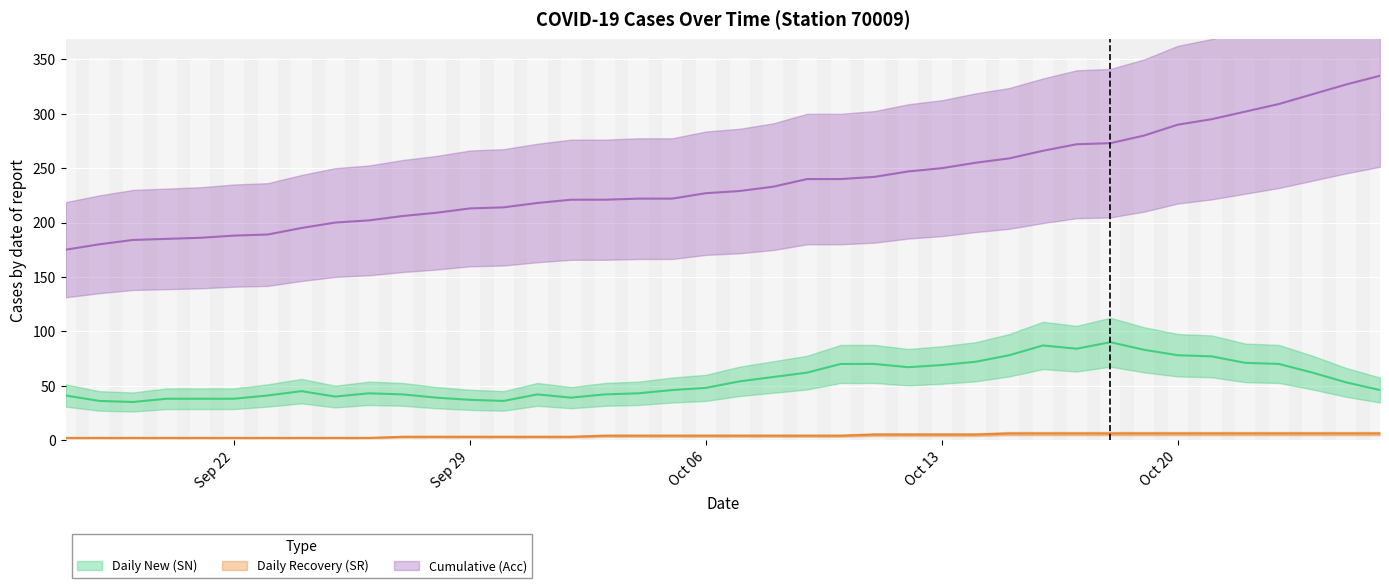

True or false: Daily New (SN) has a value of 42 at 2020/10/1.

True